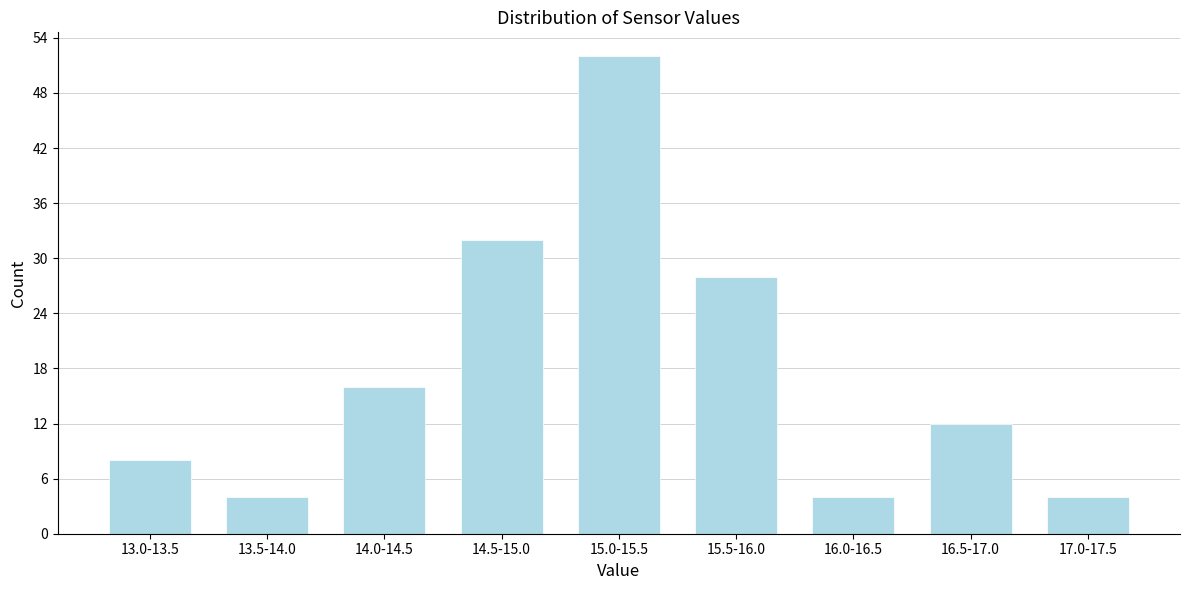

Reading right to left, what are all the values shown in this chart?

17.0-17.5=4	16.5-17.0=12	16.0-16.5=4	15.5-16.0=28	15.0-15.5=52	14.5-15.0=32	14.0-14.5=16	13.5-14.0=4	13.0-13.5=8